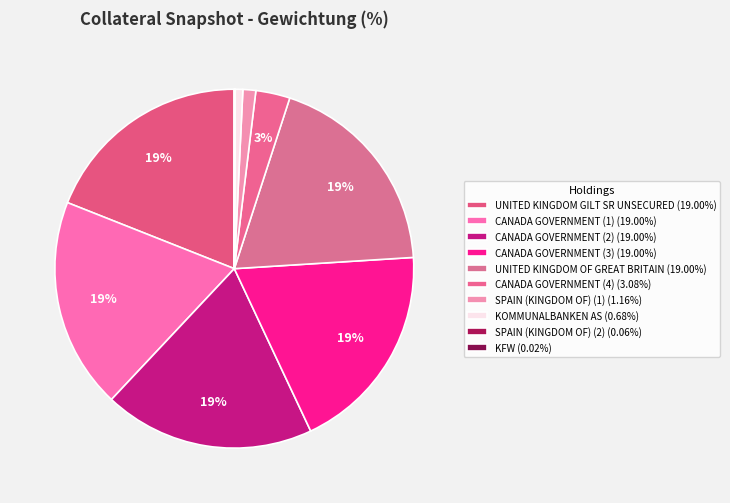

Which slice is the largest?

UNITED KINGDOM GILT SR UNSECURED